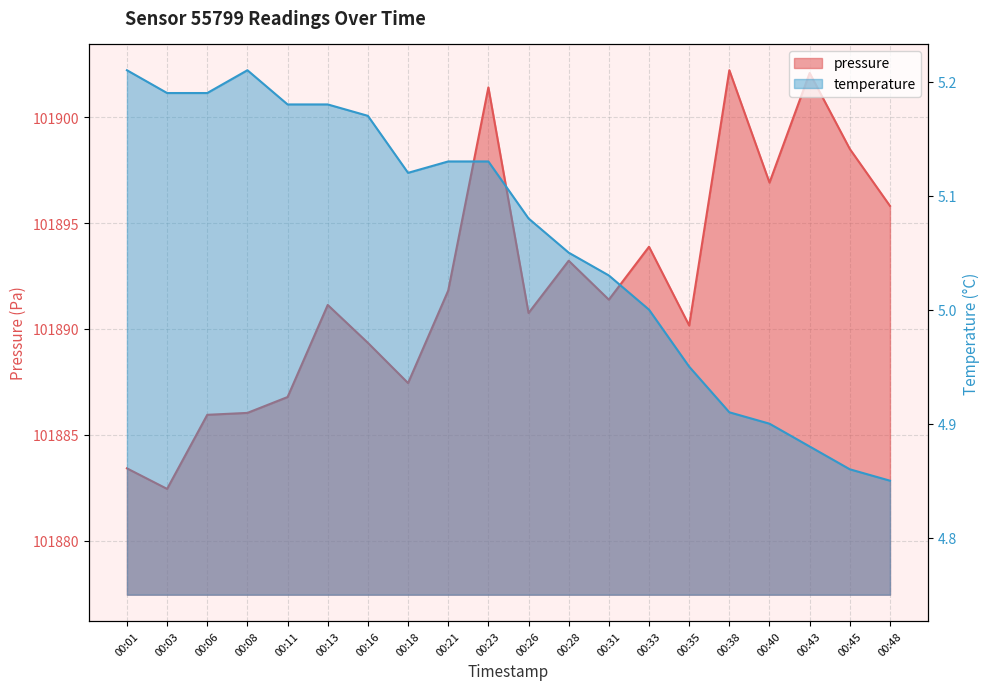

At how many categories does at least one series exceed 46366?

20